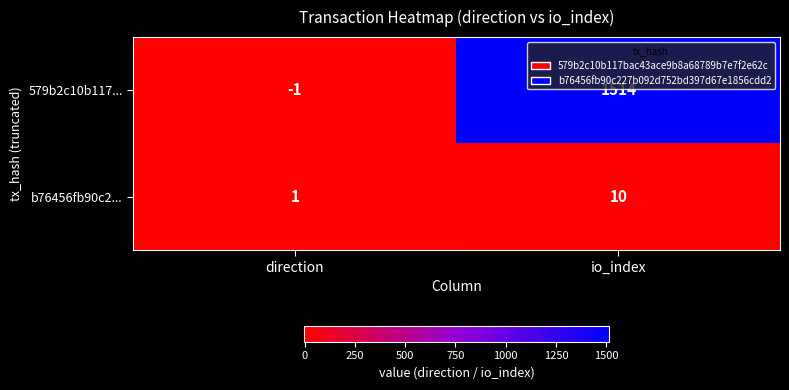

Rank the series by their average value, from highest to lowest.

579b2c10b117..., b76456fb90c2...